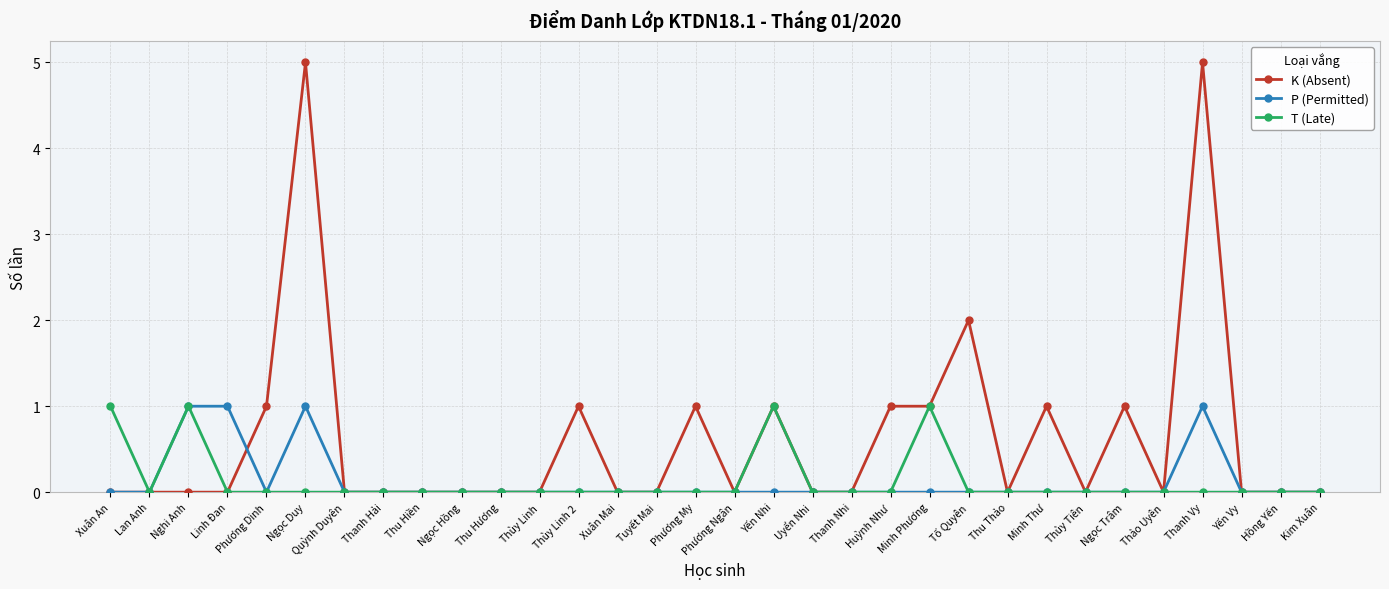

True or false: P (Permitted) has more than 0 points higher than both neighbors.

True